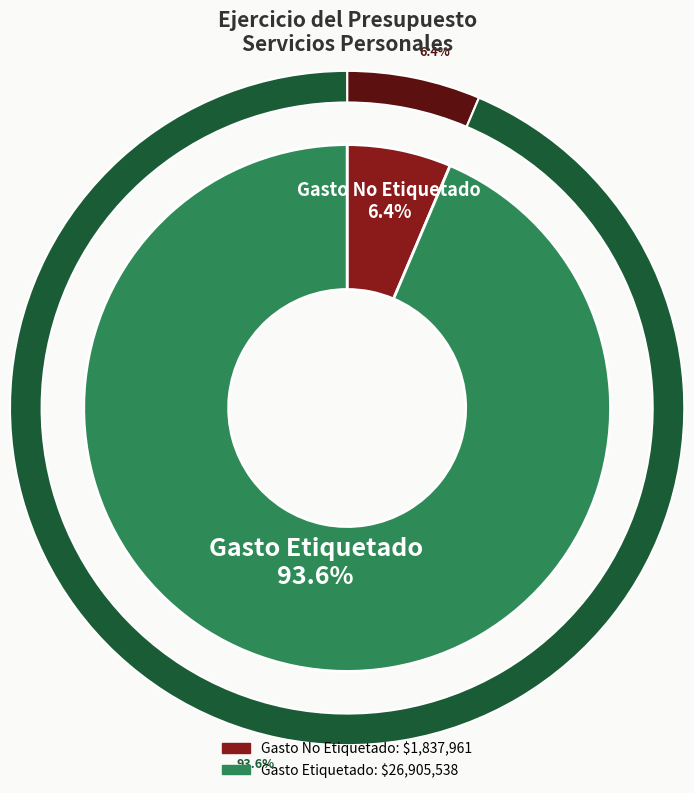

Is the sum of Gasto Etiquetado and Gasto No Etiquetado greater than half?

Yes